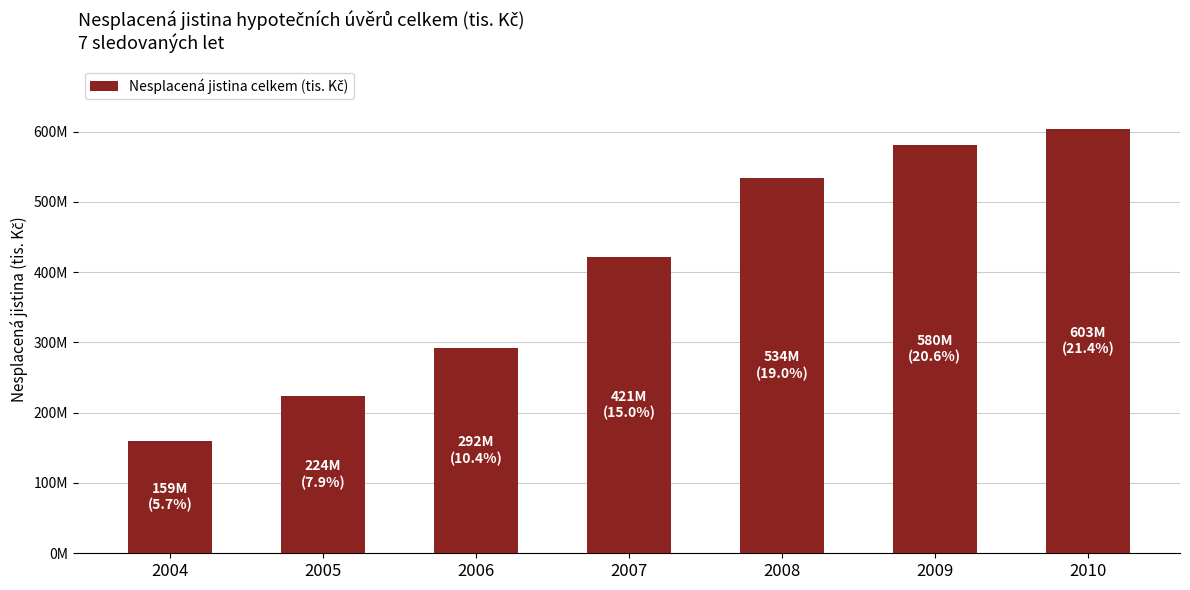

What is the value of the 7th bar from the left?

603322767